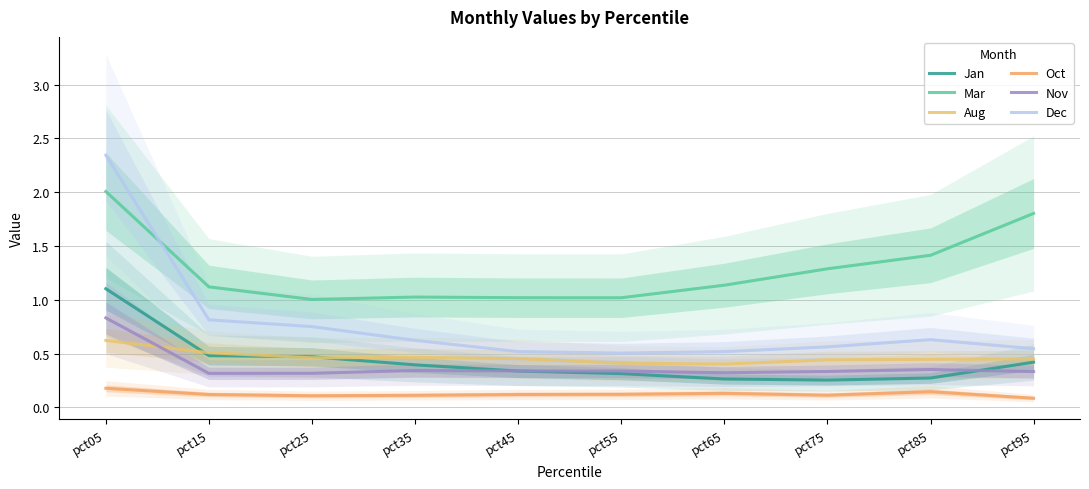

List the labels in order of Aug value, smallest first.

pct65, pct55, pct75, pct85, pct95, pct45, pct25, pct35, pct15, pct05